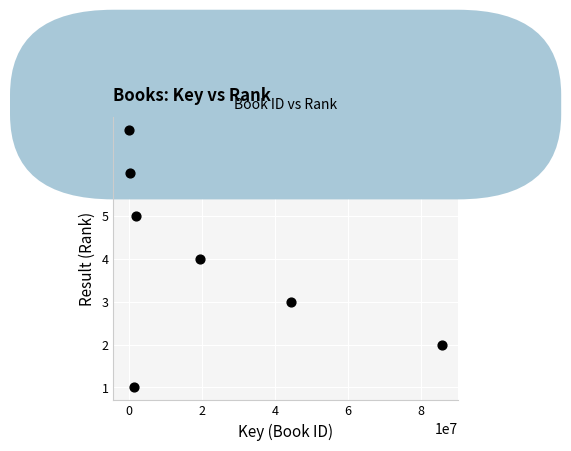

What is the average Y value?

4